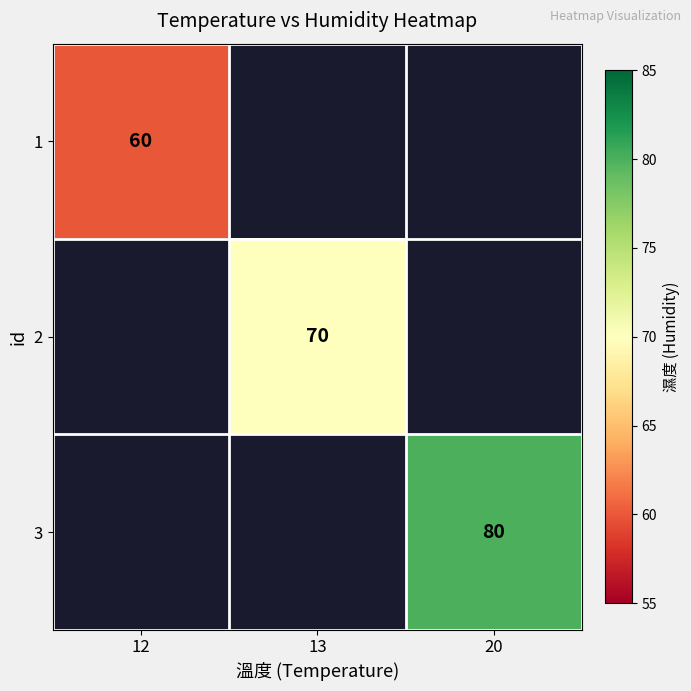

Which category has the highest value across all series?

20